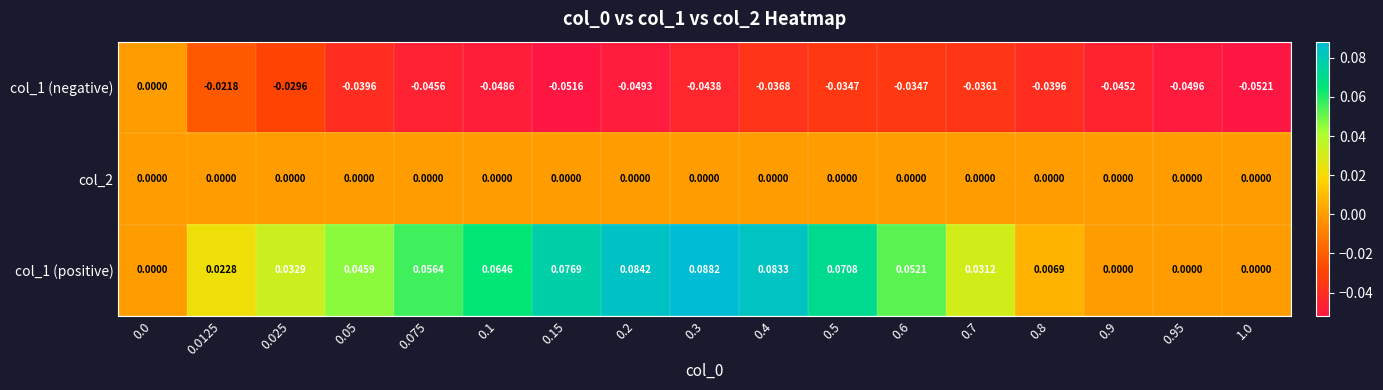

Is the value of col_2 at 0.025 greater than the value of col_1 (positive) at 0.3?

No